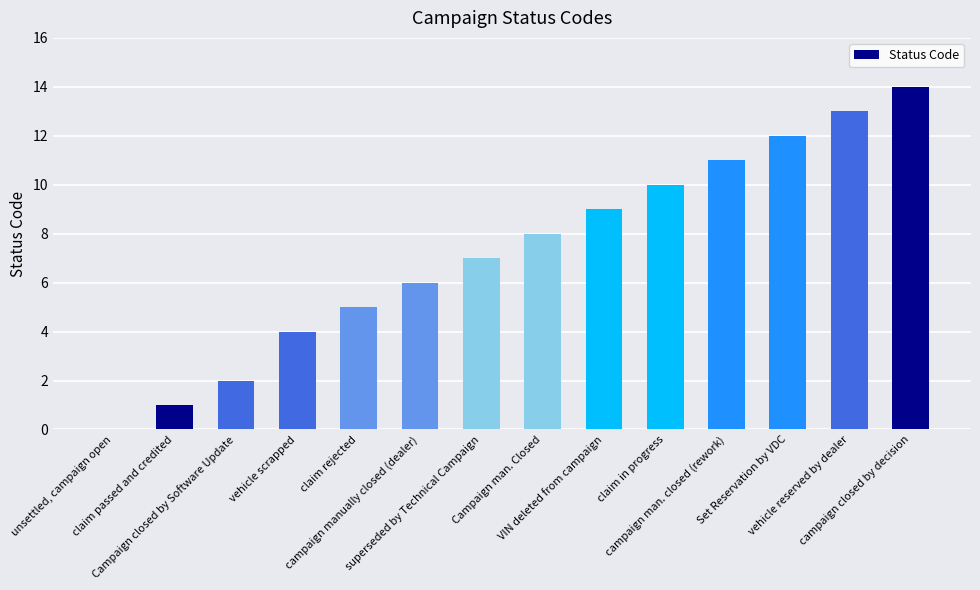

How many data points does each series have?

14